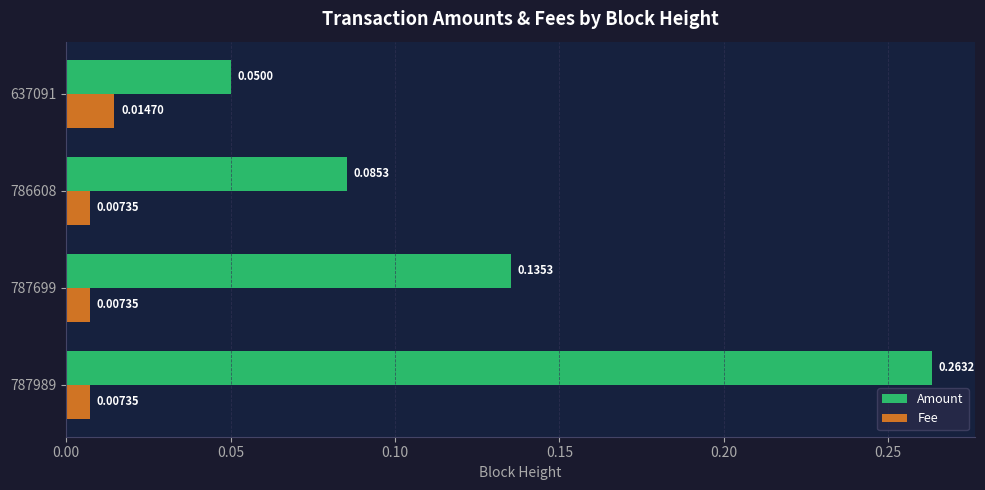

At 787989, list the series in order from smallest to largest.

Fee, Amount